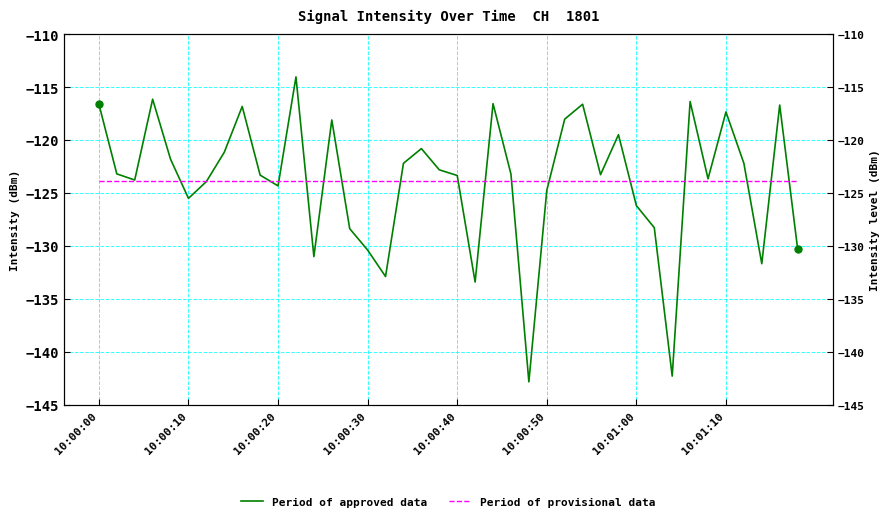

At 19, list the series in order from smallest to largest.

Period of provisional data, Period of approved data